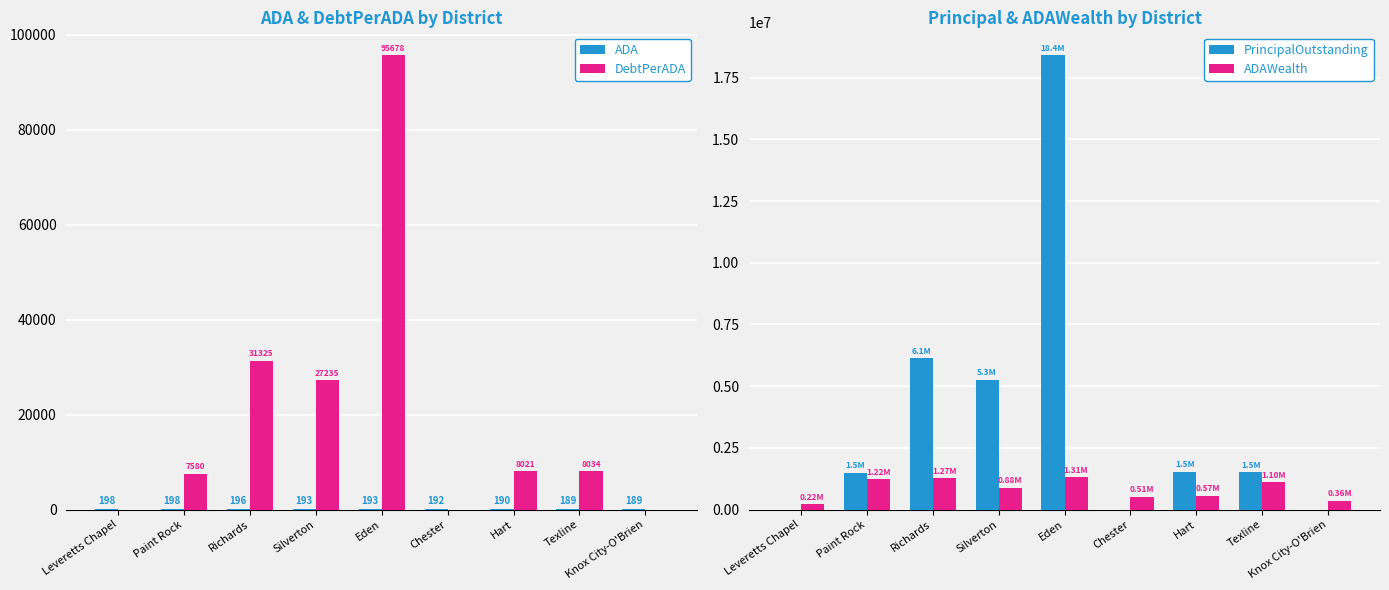

Which series has the largest total across all categories?

PrincipalOutstanding